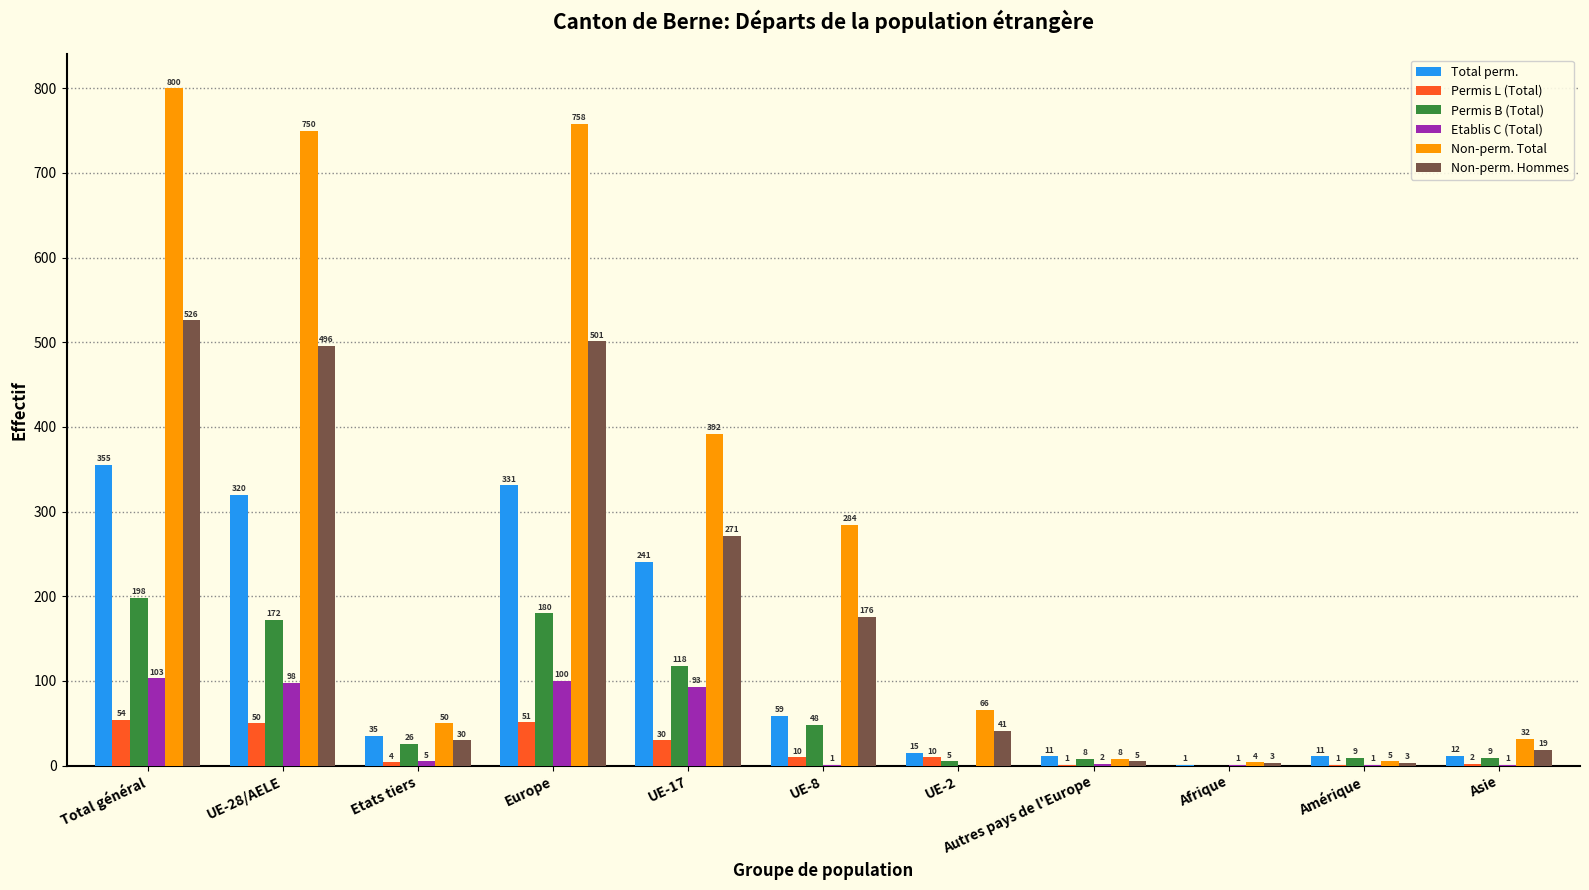

At which category does the chart reach its peak across all series?

Total général